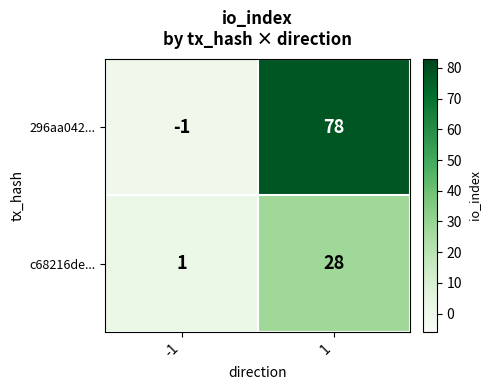

What is the sum of all 296aa042... values?

77